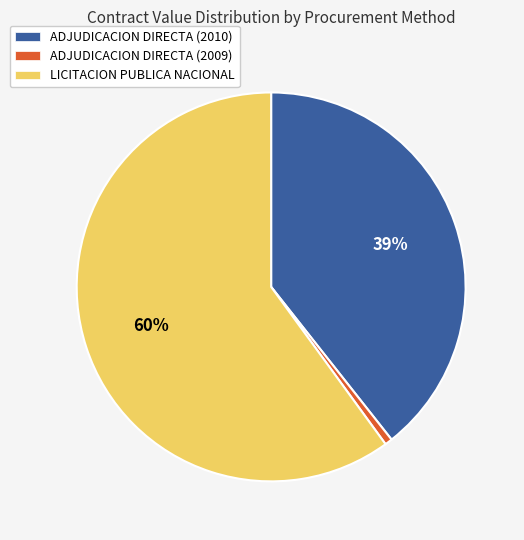

Combined, do ADJUDICACION DIRECTA (2010) and LICITACION PUBLICA NACIONAL account for over 50%?

Yes